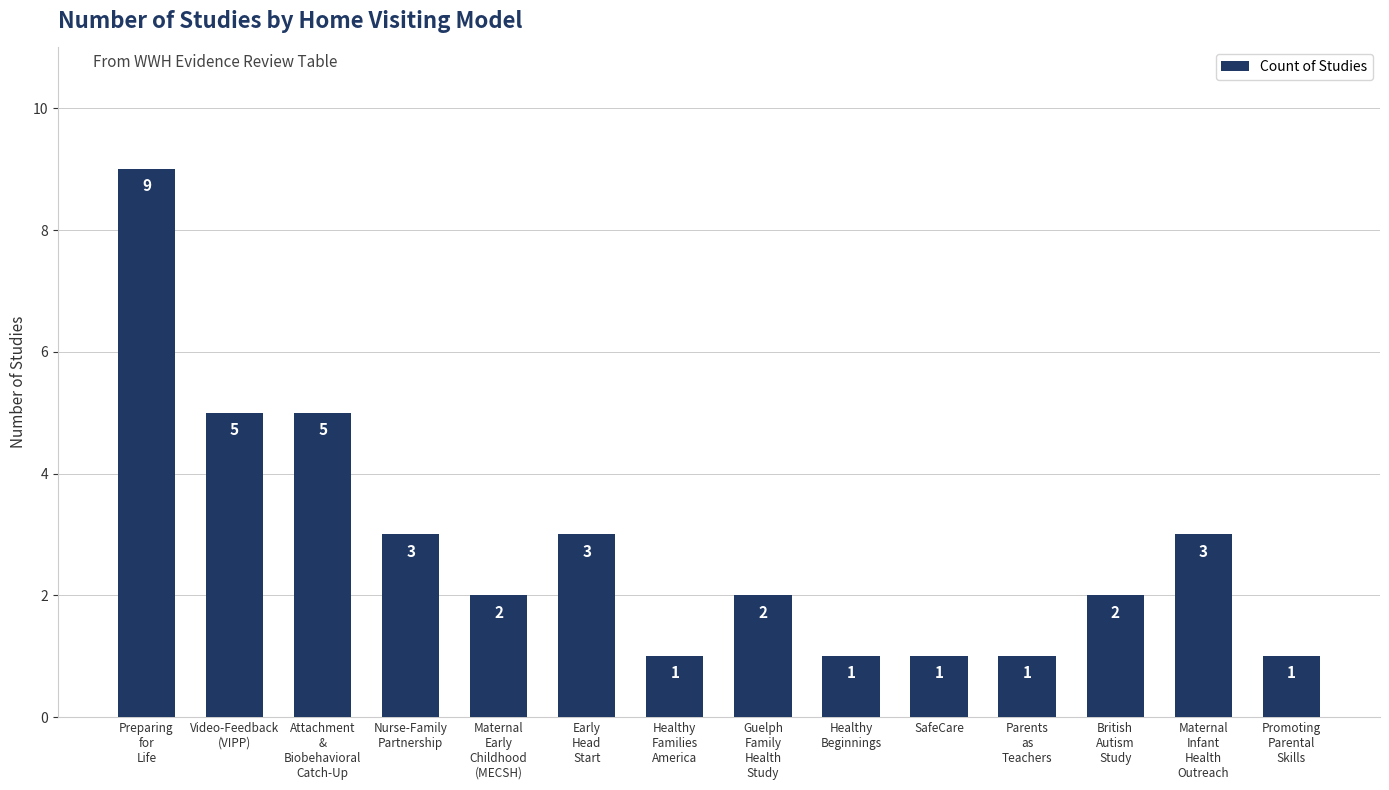

What is the greatest value displayed?

9